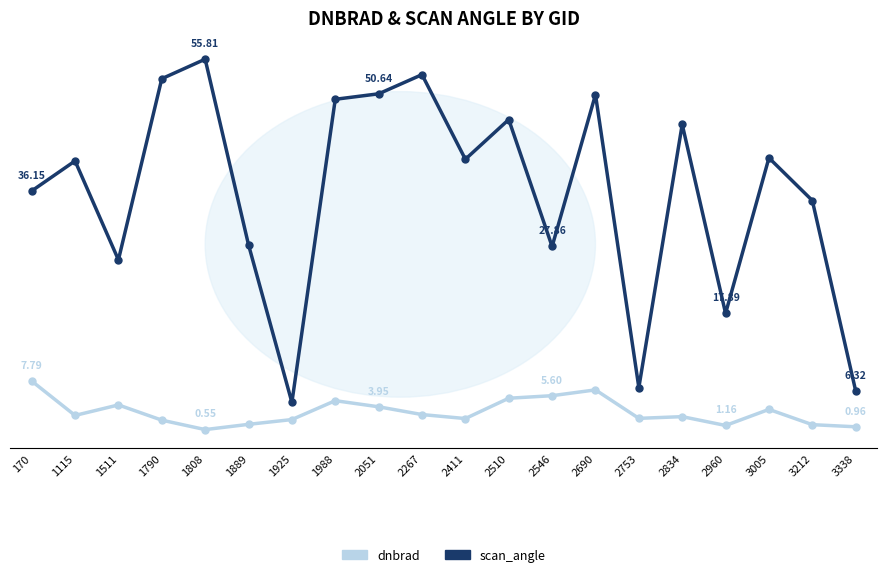

What is the minimum value for scan_angle?

4.6